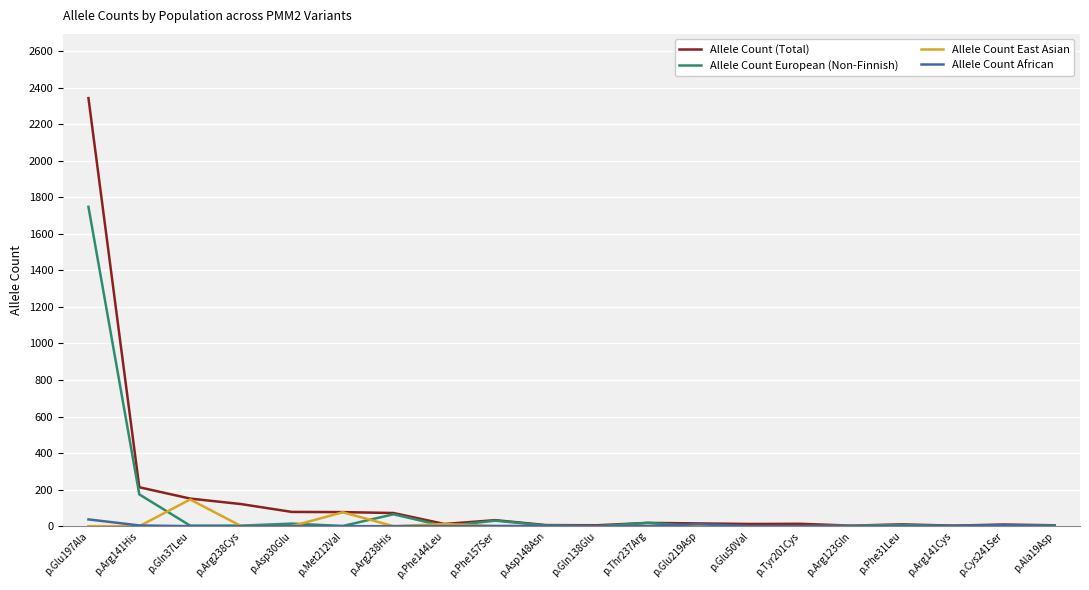

True or false: Allele Count (Total) has more than 1 points higher than both neighbors.

True